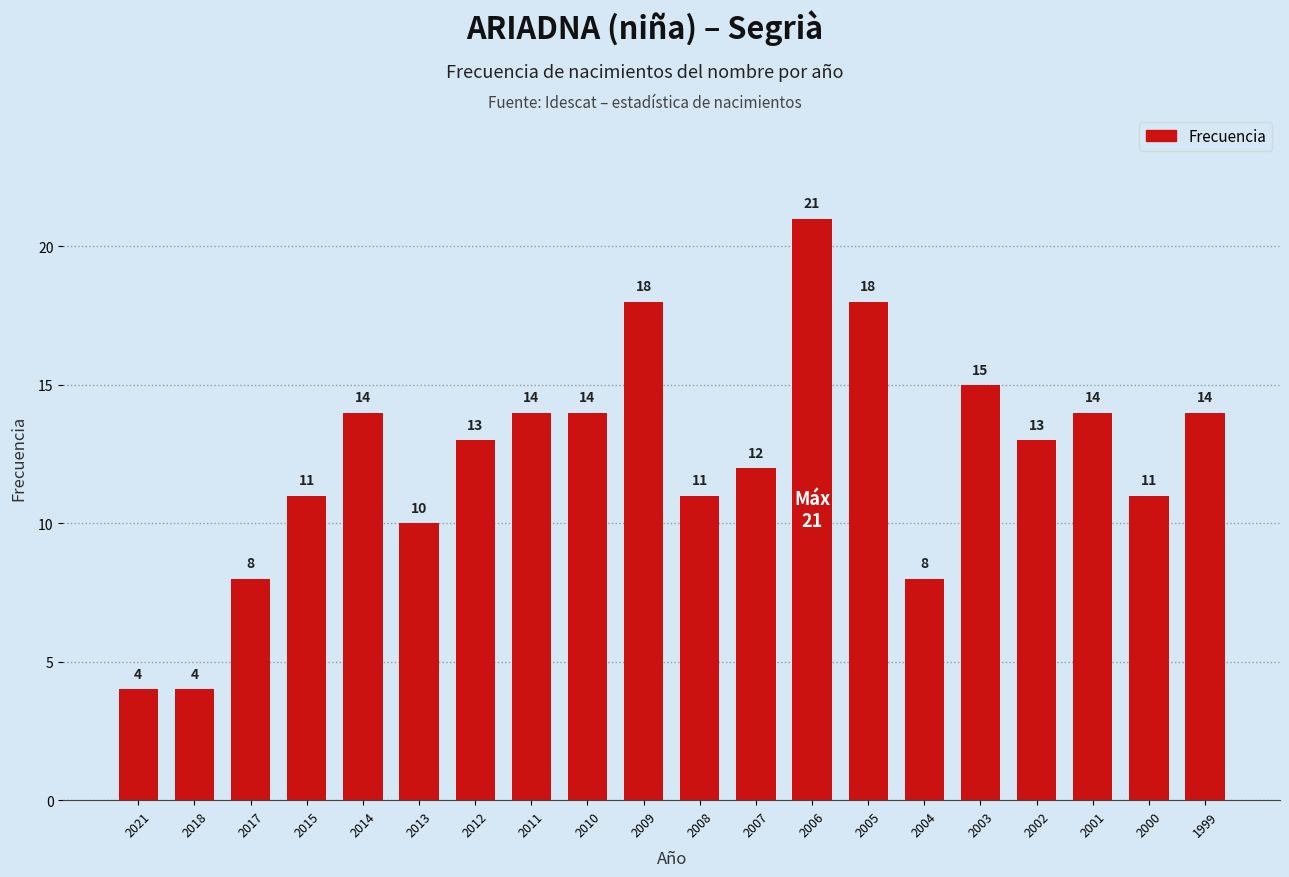

Reading right to left, extract all data points from this chart.

14	11	14	13	15	8	18	21	12	11	18	14	14	13	10	14	11	8	4	4